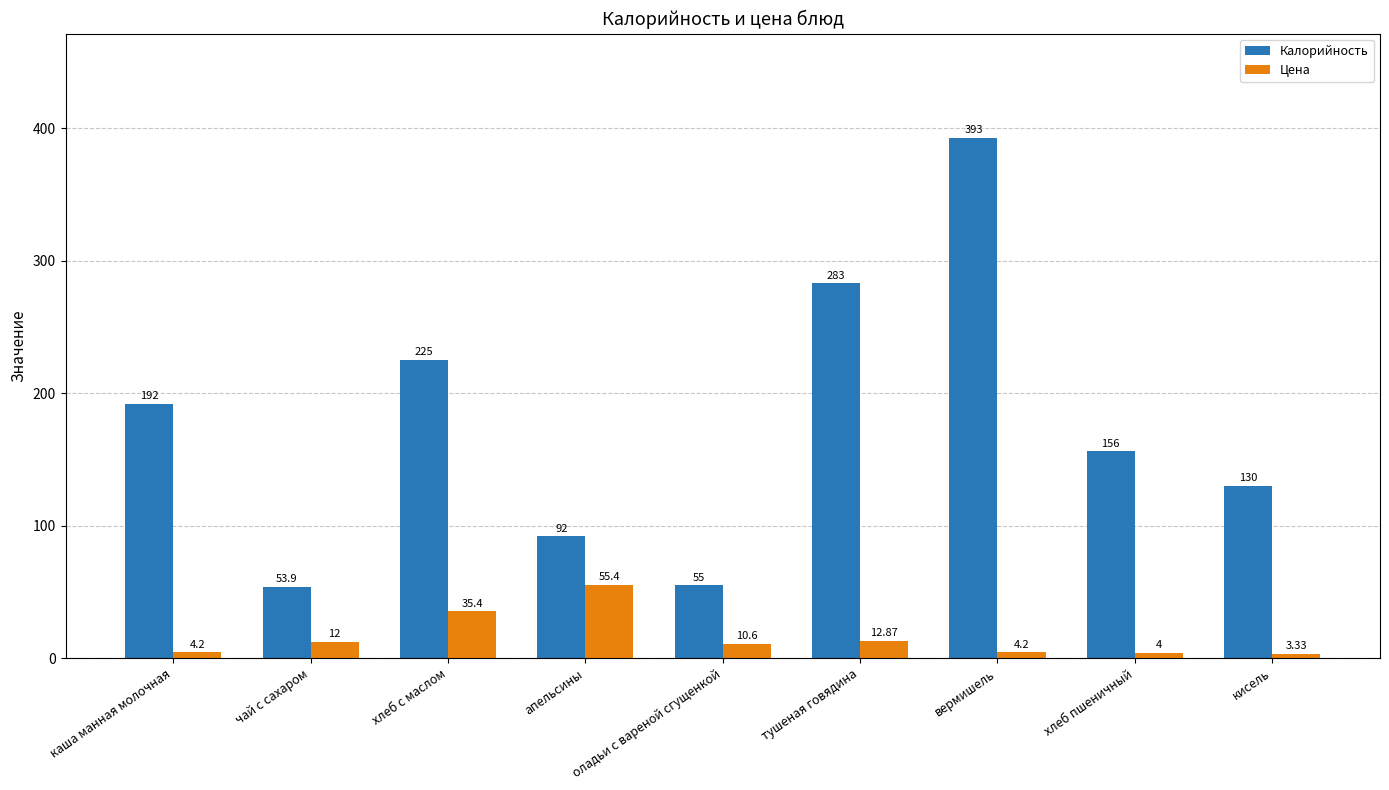

At каша манная молочная, list the series in order from smallest to largest.

Цена, Калорийность